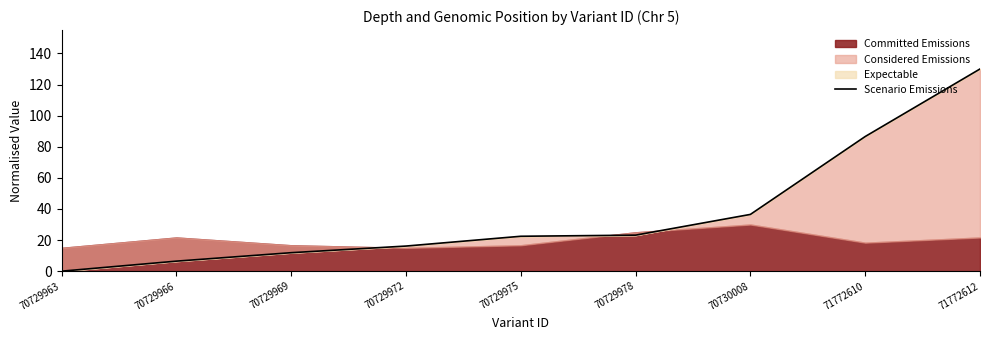

What is the difference between the values at 70729978 and 70729969?

11.3